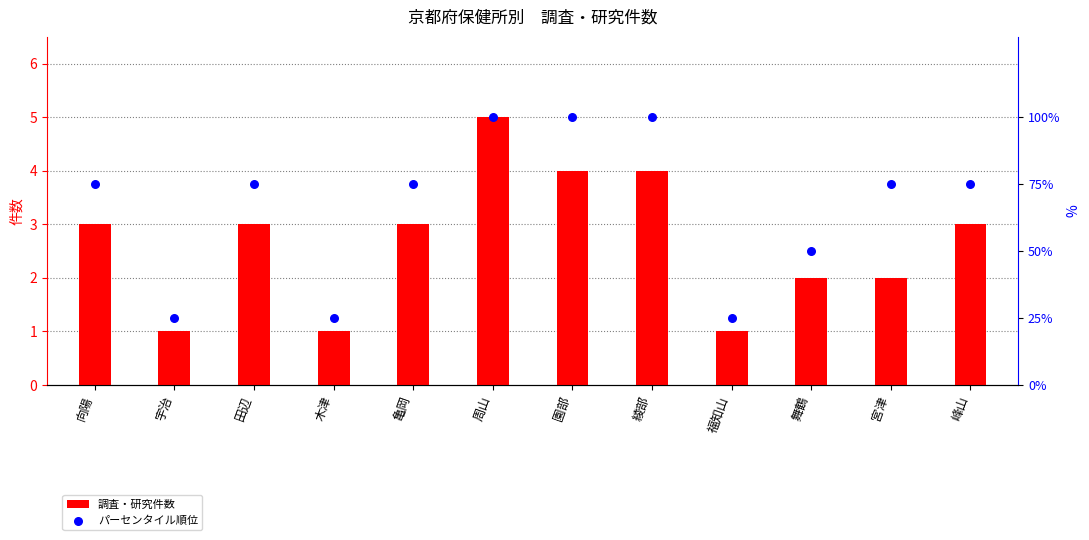

At how many categories does at least one series exceed 82?

3